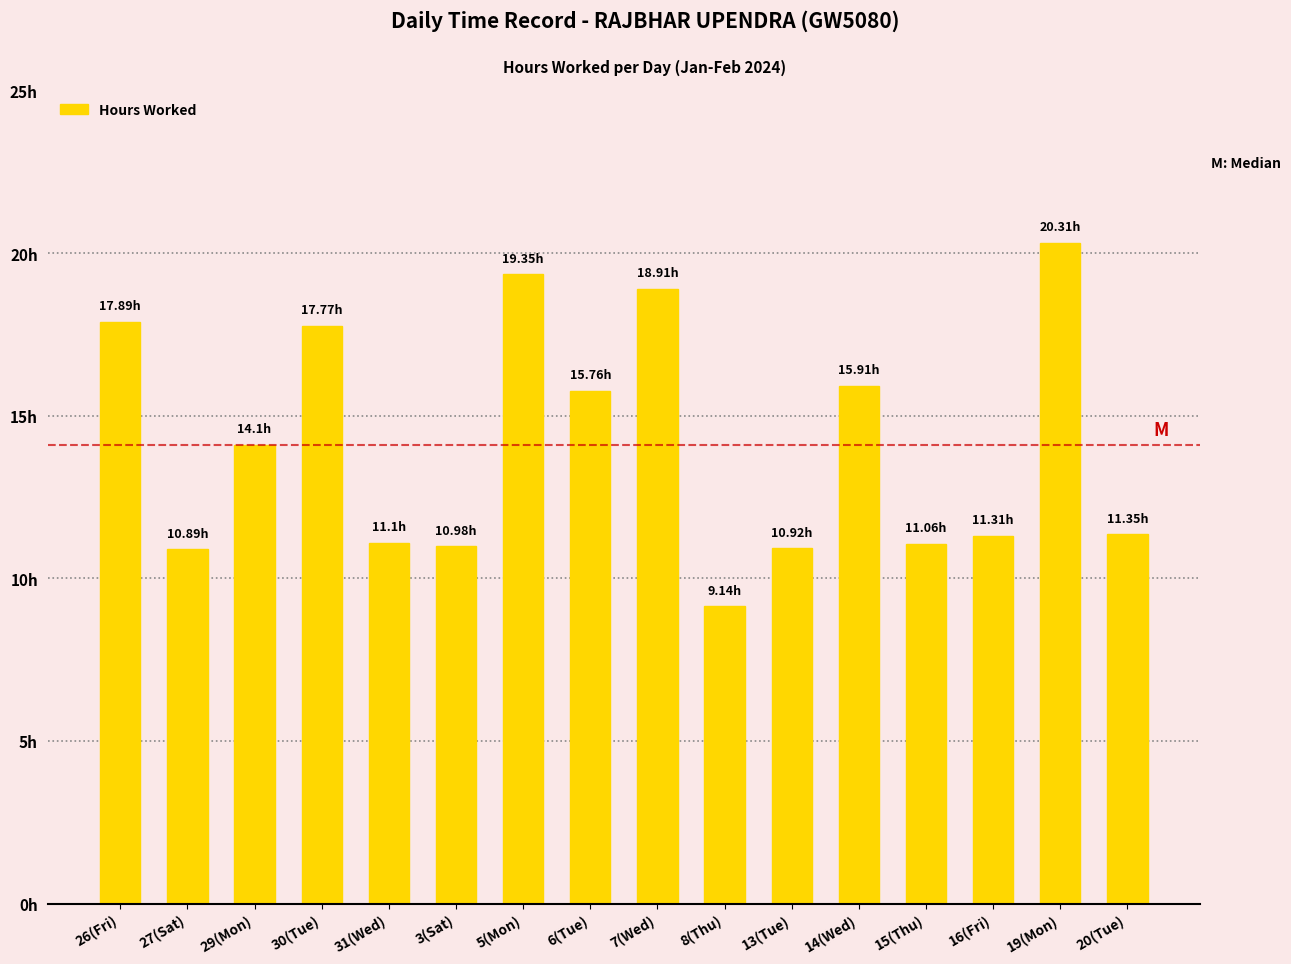

What is the difference between the maximum and minimum values?

11.2